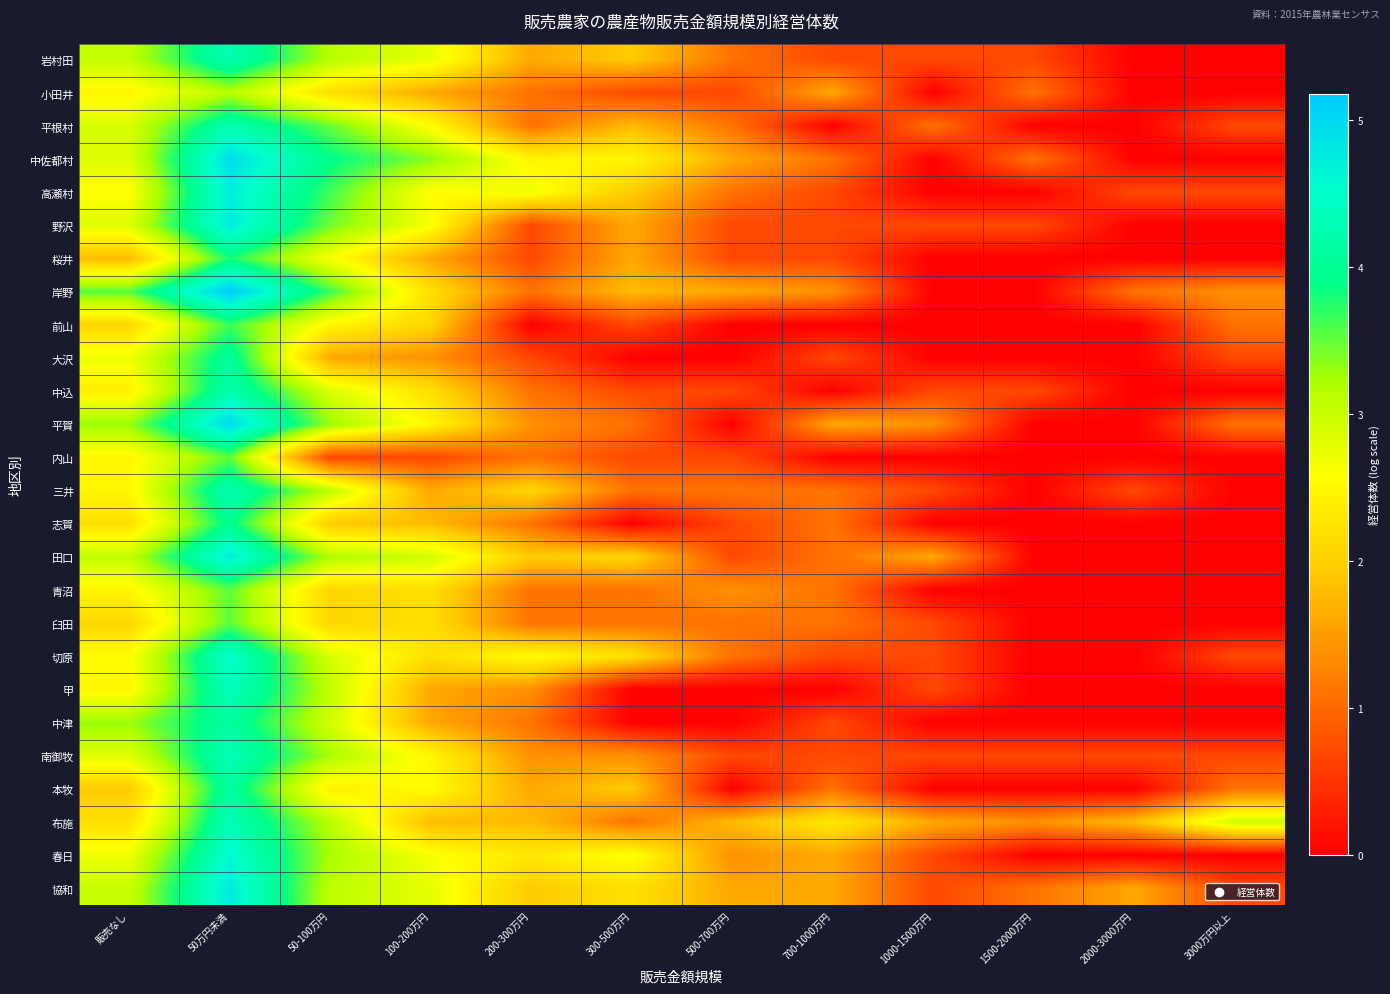

Reading left to right, transcribe all the data shown in this chart.

岩村田: 販売なし=3.0	50万円未満=4.3	50-100万円=3.1	100-200万円=2.8	200-300万円=1.6	300-500万円=1.9	500-700万円=1.1	700-1000万円=0.7	1000-1500万円=0.7	1500-2000万円=0.7	2000-3000万円=0.0	3000万円以上=0.0
小田井: 販売なし=2.5	50万円未満=3.1	50-100万円=2.2	100-200万円=1.6	200-300万円=1.1	300-500万円=0.7	500-700万円=0.7	700-1000万円=1.6	1000-1500万円=0.0	1500-2000万円=1.1	2000-3000万円=0.0	3000万円以上=0.0
平根村: 販売なし=2.9	50万円未満=4.3	50-100万円=3.5	100-200万円=2.6	200-300万円=1.1	300-500万円=1.8	500-700万円=1.1	700-1000万円=0.0	1000-1500万円=1.1	1500-2000万円=0.0	2000-3000万円=0.0	3000万円以上=0.7
中佐都村: 販売なし=2.8	50万円未満=4.9	50-100万円=3.9	100-200万円=3.4	200-300万円=2.5	300-500万円=2.5	500-700万円=1.6	700-1000万円=1.1	1000-1500万円=0.0	1500-2000万円=1.1	2000-3000万円=0.0	3000万円以上=0.0
高瀬村: 販売なし=2.6	50万円未満=4.7	50-100万円=3.6	100-200万円=2.6	200-300万円=2.7	300-500万円=1.9	500-700万円=1.1	700-1000万円=0.7	1000-1500万円=0.0	1500-2000万円=0.0	2000-3000万円=0.7	3000万円以上=0.7
野沢: 販売なし=2.8	50万円未満=4.8	50-100万円=3.5	100-200万円=2.6	200-300万円=0.7	300-500万円=1.6	500-700万円=0.7	700-1000万円=0.7	1000-1500万円=0.7	1500-2000万円=0.7	2000-3000万円=0.0	3000万円以上=0.0
桜井: 販売なし=1.8	50万円未満=3.8	50-100万円=2.6	100-200万円=1.6	200-300万円=0.7	300-500万円=1.6	500-700万円=0.7	700-1000万円=0.7	1000-1500万円=0.0	1500-2000万円=0.0	2000-3000万円=0.0	3000万円以上=0.0
岸野: 販売なし=3.6	50万円未満=5.2	50-100万円=3.7	100-200万円=2.2	200-300万円=1.1	300-500万円=1.8	500-700万円=1.6	700-1000万円=1.4	1000-1500万円=0.0	1500-2000万円=0.0	2000-3000万円=1.1	3000万円以上=1.4
前山: 販売なし=2.1	50万円未満=3.7	50-100万円=2.5	100-200万円=2.1	200-300万円=0.0	300-500万円=0.7	500-700万円=0.0	700-1000万円=0.0	1000-1500万円=0.0	1500-2000万円=0.0	2000-3000万円=0.0	3000万円以上=1.1
大沢: 販売なし=2.7	50万円未満=4.1	50-100万円=1.6	100-200万円=1.4	200-300万円=0.7	300-500万円=0.0	500-700万円=0.0	700-1000万円=0.7	1000-1500万円=0.0	1500-2000万円=0.0	2000-3000万円=0.0	3000万円以上=0.7
中込: 販売なし=2.4	50万円未満=4.2	50-100万円=2.9	100-200万円=2.2	200-300万円=1.1	300-500万円=0.7	500-700万円=0.7	700-1000万円=0.0	1000-1500万円=0.7	1500-2000万円=0.7	2000-3000万円=0.0	3000万円以上=0.0
平賀: 販売なし=3.3	50万円未満=5.0	50-100万円=3.3	100-200万円=2.5	200-300万円=1.4	300-500万円=1.1	500-700万円=0.0	700-1000万円=1.6	1000-1500万円=1.4	1500-2000万円=0.0	2000-3000万円=0.0	3000万円以上=1.1
内山: 販売なし=2.5	50万円未満=3.5	50-100万円=0.7	100-200万円=0.7	200-300万円=1.1	300-500万円=0.7	500-700万円=0.7	700-1000万円=0.0	1000-1500万円=0.0	1500-2000万円=0.0	2000-3000万円=0.0	3000万円以上=0.0
三井: 販売なし=2.5	50万円未満=4.3	50-100万円=3.1	100-200万円=1.6	200-300万円=2.1	300-500万円=1.1	500-700万円=1.1	700-1000万円=1.1	1000-1500万円=0.7	1500-2000万円=0.0	2000-3000万円=0.7	3000万円以上=0.0
志賀: 販売なし=2.2	50万円未満=4.0	50-100万円=1.9	100-200万円=1.8	200-300万円=1.1	300-500万円=0.0	500-700万円=0.7	700-1000万円=1.1	1000-1500万円=0.0	1500-2000万円=0.0	2000-3000万円=0.0	3000万円以上=0.0
田口: 販売なし=3.0	50万円未満=4.7	50-100万円=3.2	100-200万円=2.9	200-300万円=1.9	300-500万円=2.1	500-700万円=0.7	700-1000万円=1.1	1000-1500万円=1.6	1500-2000万円=0.0	2000-3000万円=0.0	3000万円以上=0.0
青沼: 販売なし=2.5	50万円未満=3.5	50-100万円=2.1	100-200万円=2.2	200-300万円=1.1	300-500万円=1.1	500-700万円=1.4	700-1000万円=1.1	1000-1500万円=0.0	1500-2000万円=0.0	2000-3000万円=0.0	3000万円以上=0.0
臼田: 販売なし=2.1	50万円未満=3.5	50-100万円=2.1	100-200万円=2.2	200-300万円=1.1	300-500万円=1.1	500-700万円=1.1	700-1000万円=1.1	1000-1500万円=0.7	1500-2000万円=0.0	2000-3000万円=0.0	3000万円以上=0.0
切原: 販売なし=2.6	50万円未満=4.5	50-100万円=2.9	100-200万円=2.2	200-300万円=2.6	300-500万円=2.2	500-700万円=1.1	700-1000万円=0.7	1000-1500万円=0.7	1500-2000万円=0.0	2000-3000万円=0.0	3000万円以上=0.7
甲: 販売なし=2.5	50万円未満=4.4	50-100万円=3.1	100-200万円=1.6	200-300万円=1.4	300-500万円=0.0	500-700万円=0.0	700-1000万円=0.0	1000-1500万円=0.7	1500-2000万円=0.0	2000-3000万円=0.0	3000万円以上=0.0
中津: 販売なし=3.3	50万円未満=4.1	50-100万円=2.9	100-200万円=1.6	200-300万円=1.1	300-500万円=0.0	500-700万円=0.0	700-1000万円=0.7	1000-1500万円=0.0	1500-2000万円=0.0	2000-3000万円=0.0	3000万円以上=0.0
南御牧: 販売なし=2.8	50万円未満=4.4	50-100万円=3.2	100-200万円=2.5	200-300万円=1.4	300-500万円=1.4	500-700万円=0.7	700-1000万円=0.7	1000-1500万円=0.7	1500-2000万円=0.7	2000-3000万円=0.7	3000万円以上=0.7
本牧: 販売なし=1.9	50万円未満=4.1	50-100万円=2.4	100-200万円=2.6	200-300万円=1.6	300-500万円=1.9	500-700万円=0.0	700-1000万円=1.1	1000-1500万円=0.0	1500-2000万円=0.0	2000-3000万円=0.0	3000万円以上=1.1
布施: 販売なし=2.2	50万円未満=4.3	50-100万円=3.1	100-200万円=1.8	200-300万円=1.8	300-500万円=1.1	500-700万円=1.8	700-1000万円=2.3	1000-1500万円=1.6	1500-2000万円=1.4	2000-3000万円=1.8	3000万円以上=3.0
春日: 販売なし=2.7	50万円未満=4.6	50-100万円=3.2	100-200万円=2.6	200-300万円=2.3	300-500万円=2.6	500-700万円=1.4	700-1000万円=1.6	1000-1500万円=0.7	1500-2000万円=0.0	2000-3000万円=0.0	3000万円以上=0.0
協和: 販売なし=3.0	50万円未満=4.8	50-100万円=3.1	100-200万円=2.8	200-300万円=1.9	300-500万円=2.2	500-700万円=1.6	700-1000万円=1.6	1000-1500万円=0.7	1500-2000万円=1.1	2000-3000万円=1.6	3000万円以上=0.7